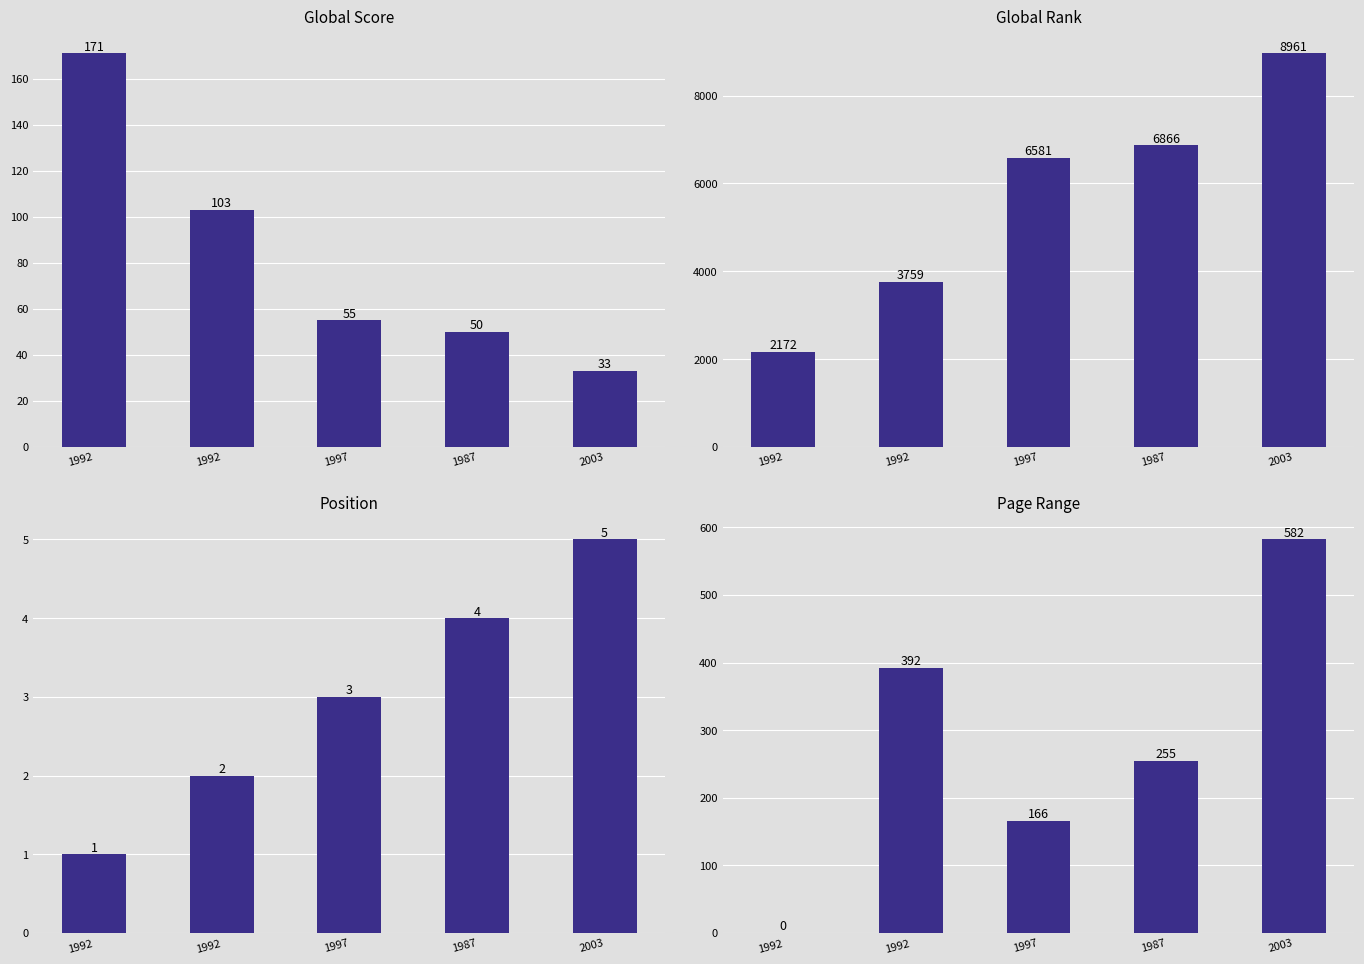

Between 1992 and 2003, which series saw the biggest shift?

Global Rank